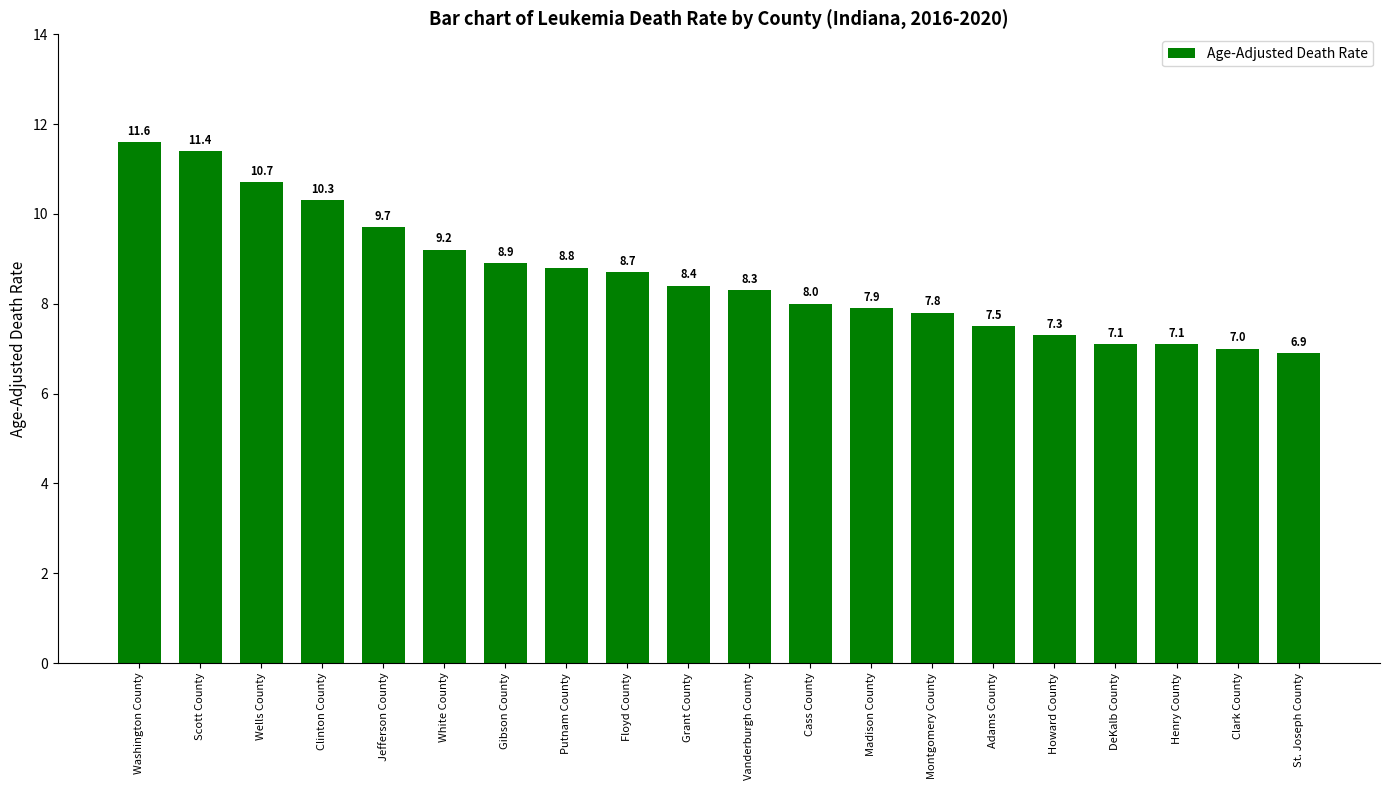

Reading right to left, list all the values displayed in this chart.

St. Joseph County=6.9	Clark County=7.0	Henry County=7.1	DeKalb County=7.1	Howard County=7.3	Adams County=7.5	Montgomery County=7.8	Madison County=7.9	Cass County=8.0	Vanderburgh County=8.3	Grant County=8.4	Floyd County=8.7	Putnam County=8.8	Gibson County=8.9	White County=9.2	Jefferson County=9.7	Clinton County=10.3	Wells County=10.7	Scott County=11.4	Washington County=11.6